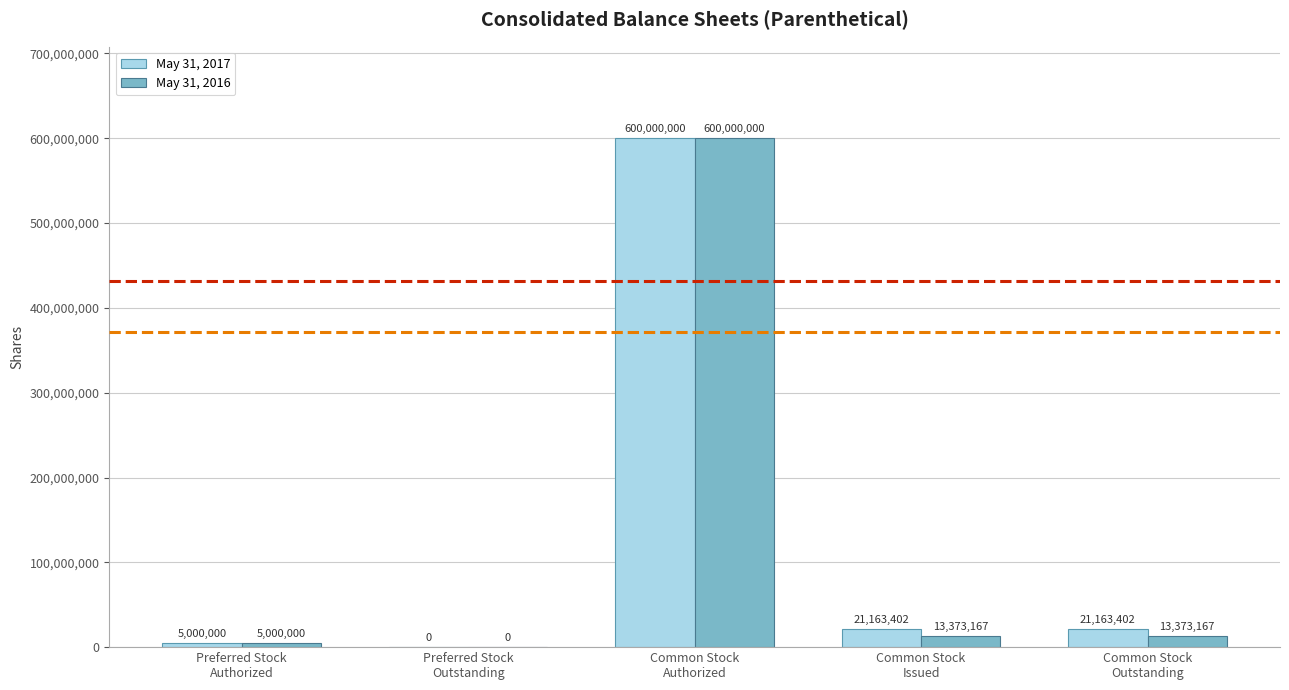

What is the greatest value displayed?

600000000